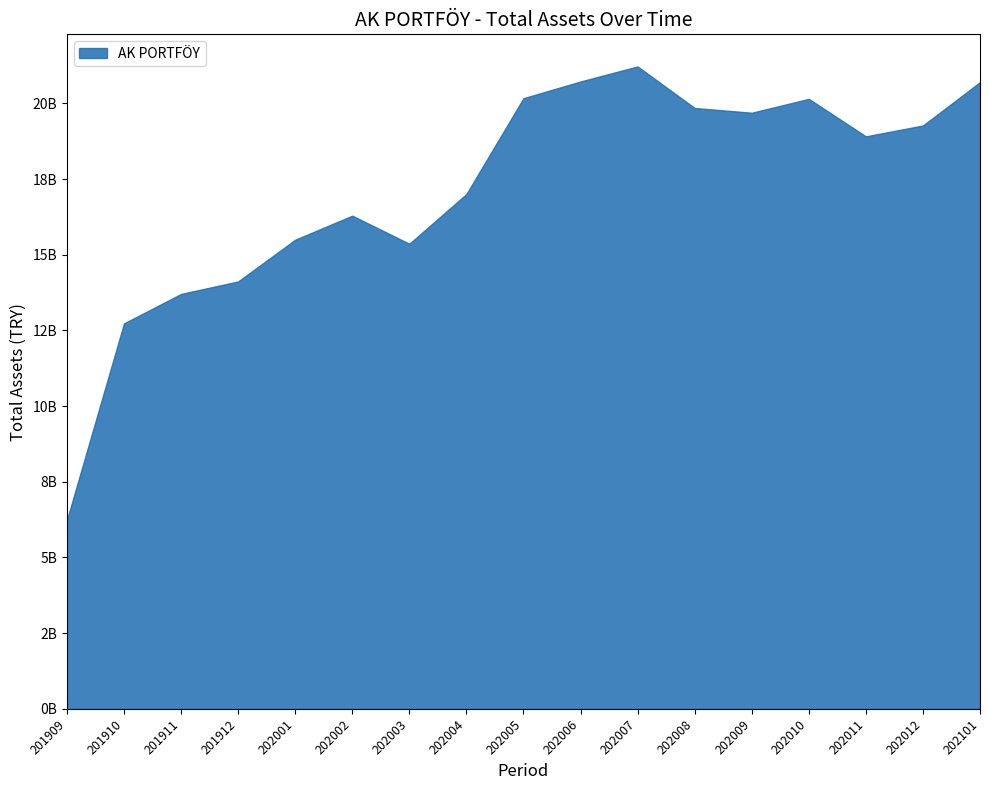

What is the value of the 13th point from the left?

19694632905